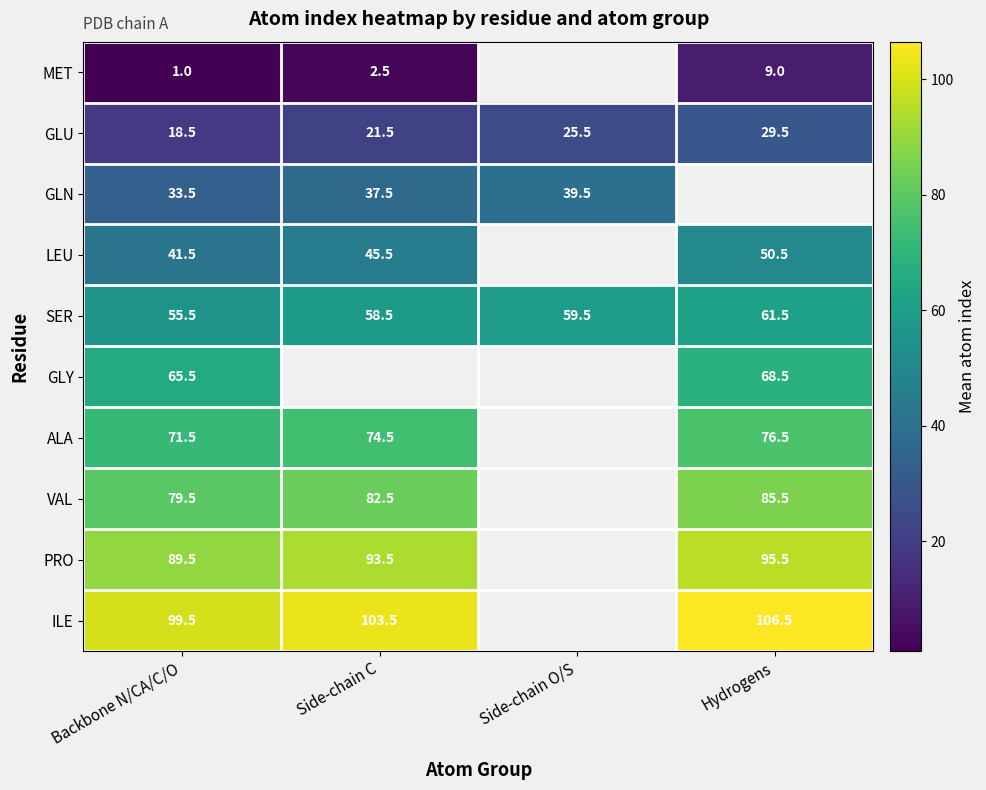

At which label does SER first exceed 59?

Side-chain O/S